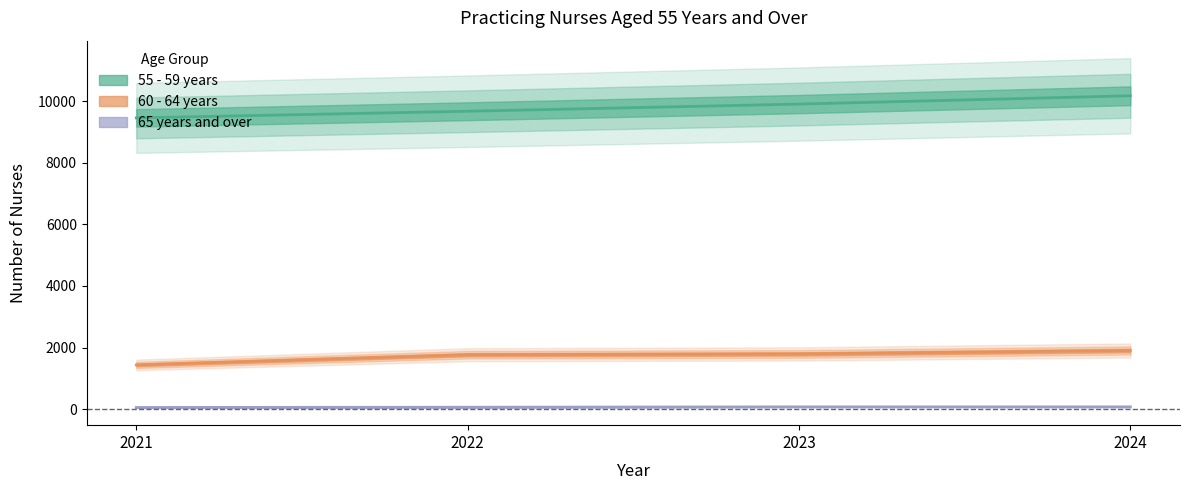

Which has a higher value, 2021 or 2024?

2024